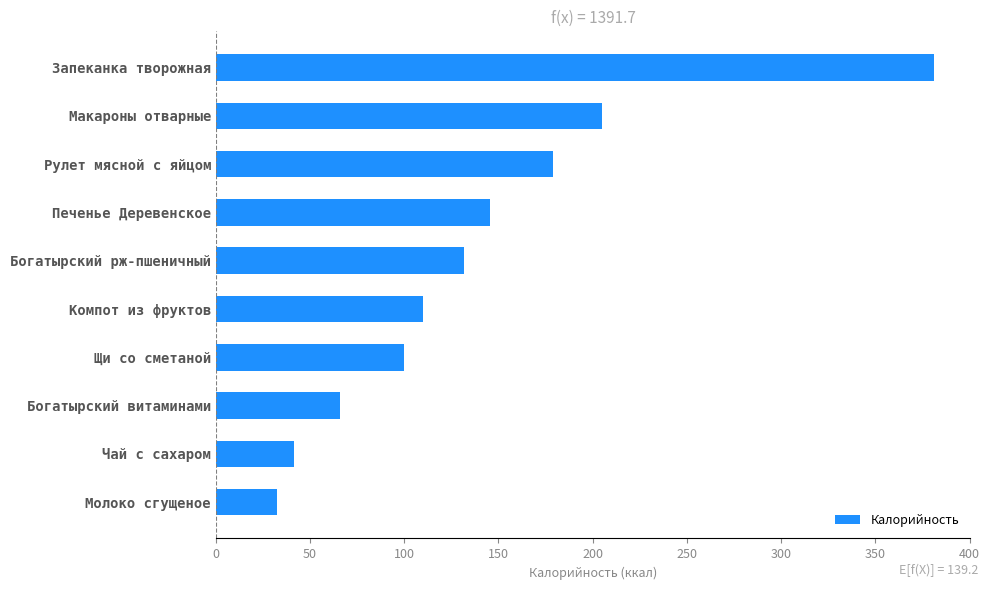

What is the maximum value shown in the chart?

381.4